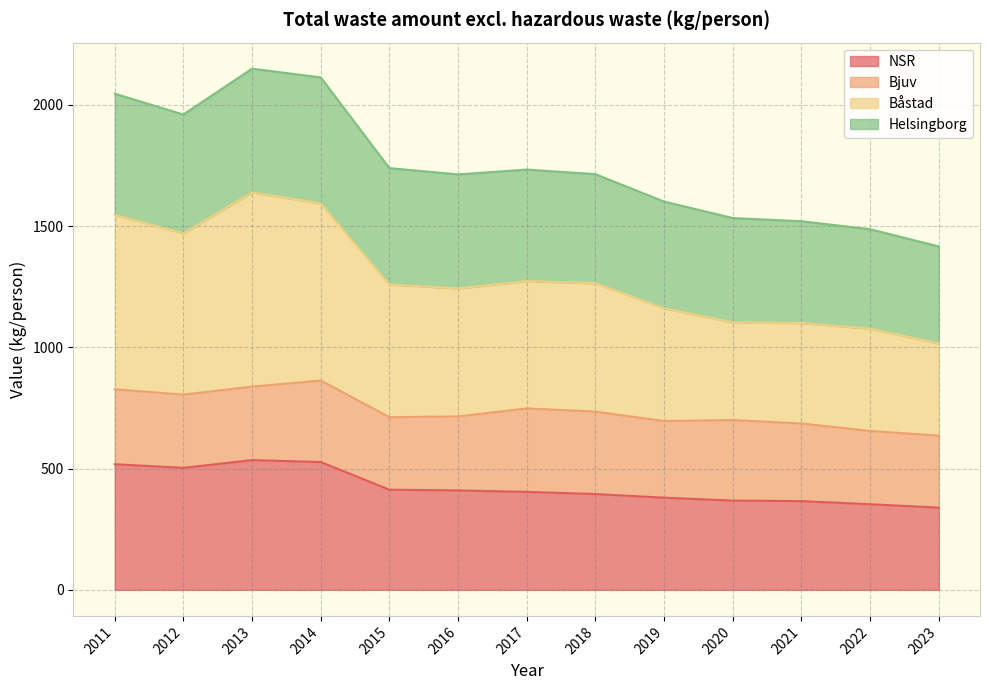

List the labels in order of NSR value, smallest first.

2023, 2022, 2021, 2020, 2019, 2018, 2017, 2016, 2015, 2012, 2011, 2014, 2013